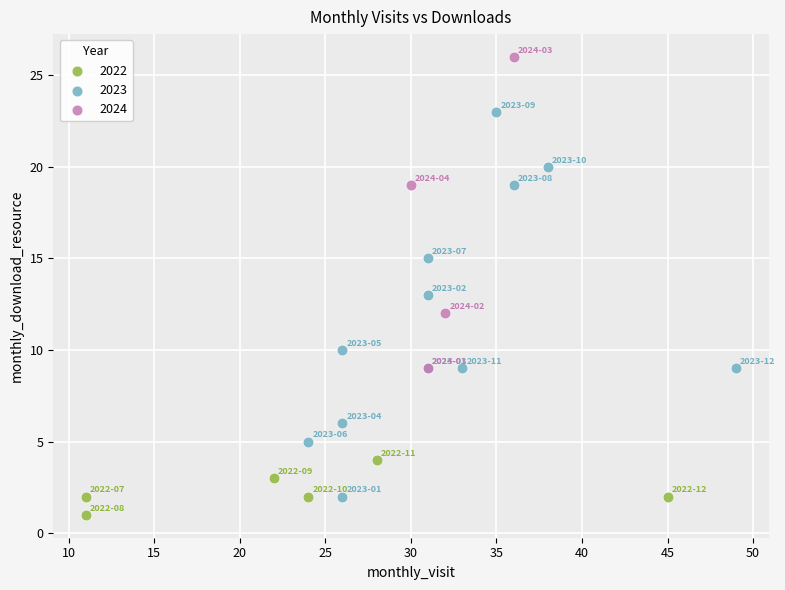

Which series contains the lowest Y value?

2022